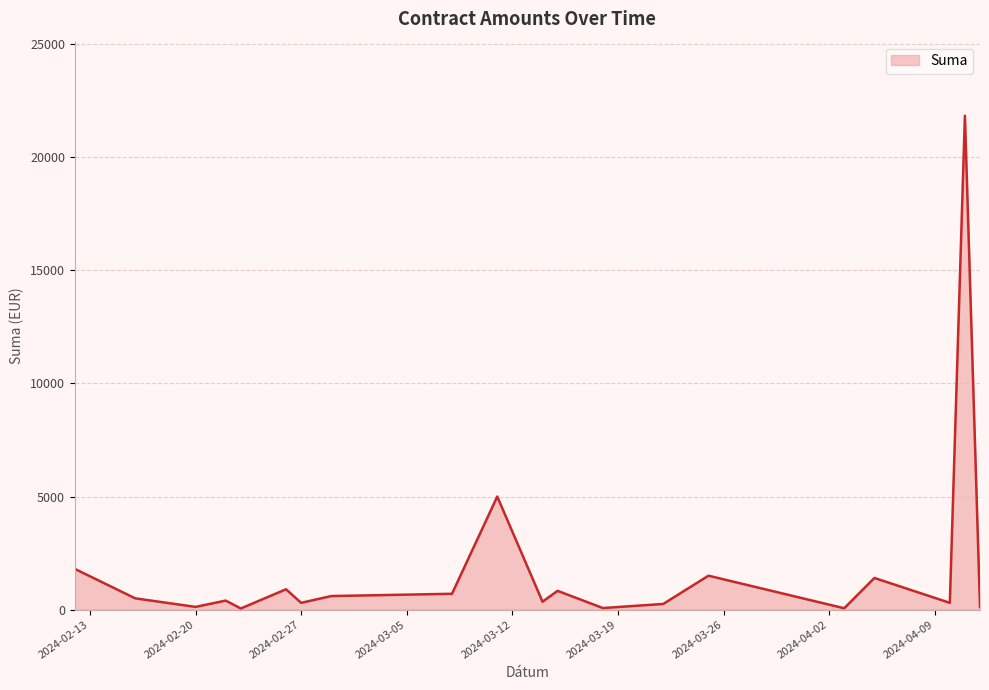

What is the difference between the maximum and minimum values?

21787